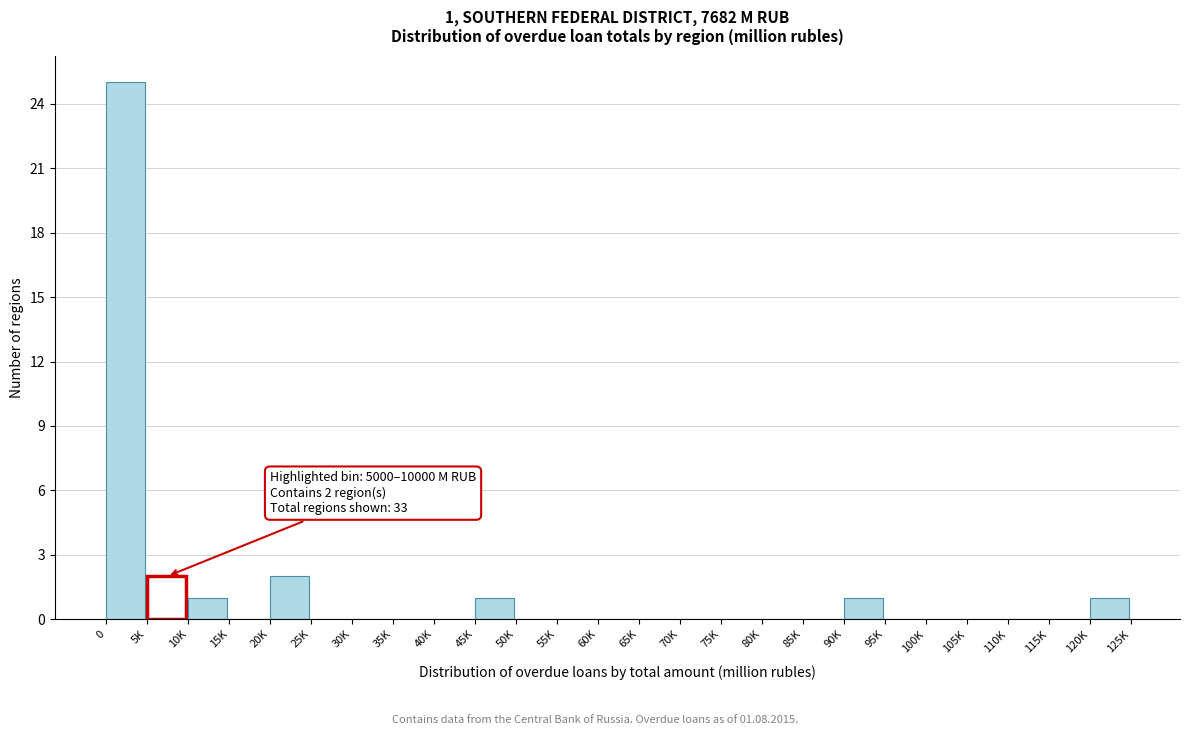

Reading right to left, what are all the values shown in this chart?

120K=1	115K=0	110K=0	105K=0	100K=0	95K=0	90K=1	85K=0	80K=0	75K=0	70K=0	65K=0	60K=0	55K=0	50K=0	45K=1	40K=0	35K=0	30K=0	25K=0	20K=2	15K=0	10K=1	5K=2	0=25